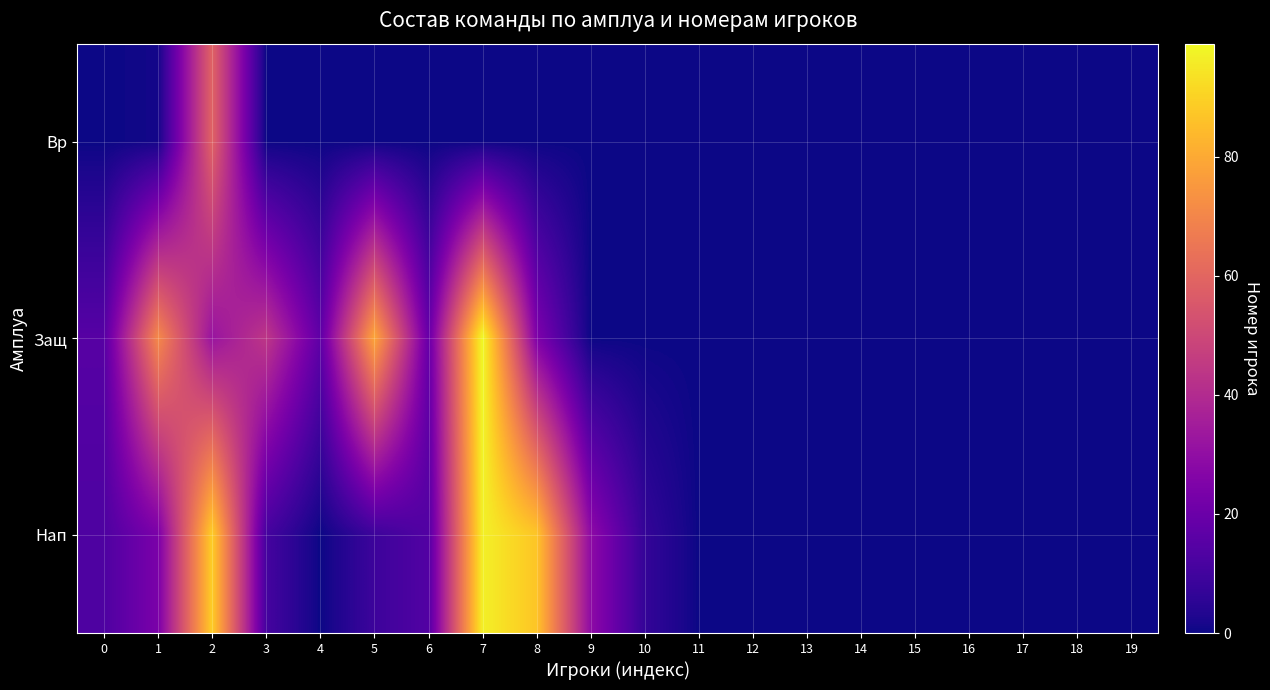

Rank the series at 12 from highest to lowest value.

Вр, Защ, Нап